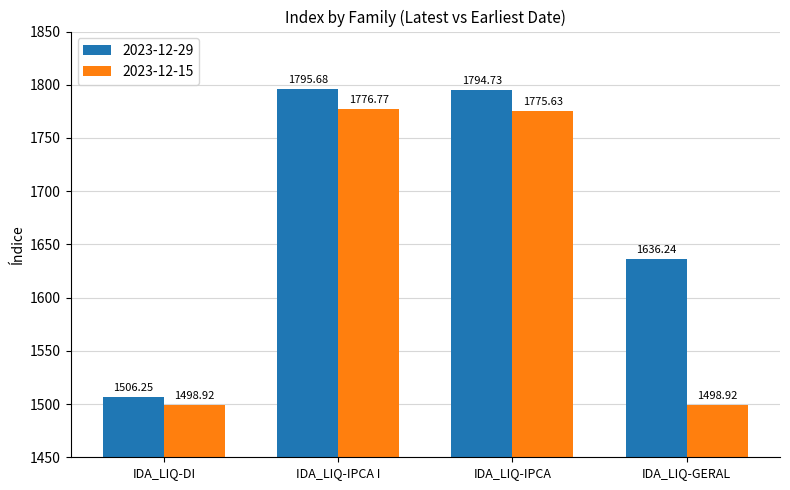

Rank the series by their maximum value, from highest to lowest.

2023-12-29, 2023-12-15